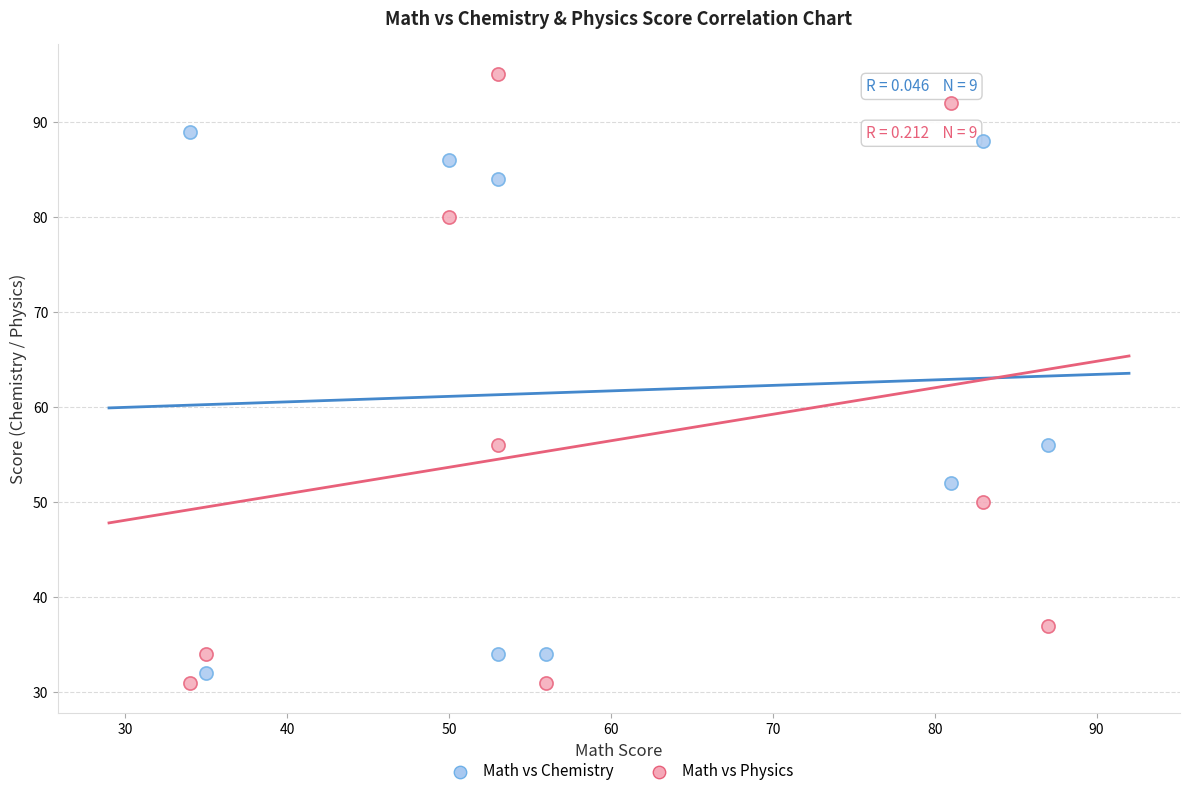

Across all data points, what is the range of X values (max minus min)?

53